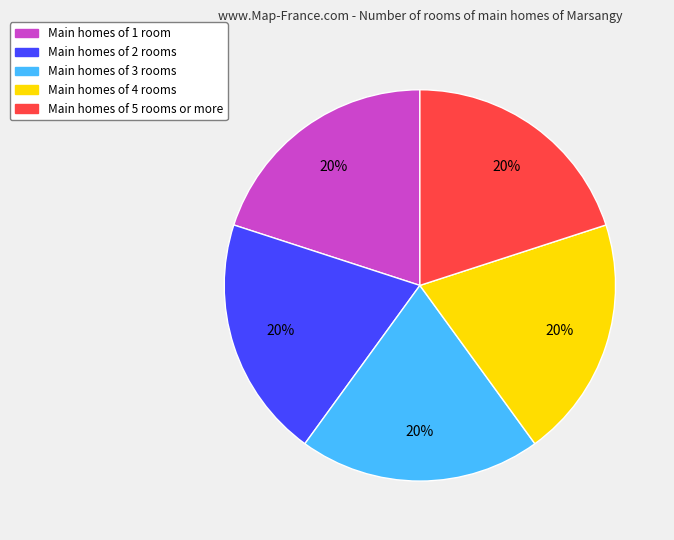

Is there a majority slice in this chart?

No